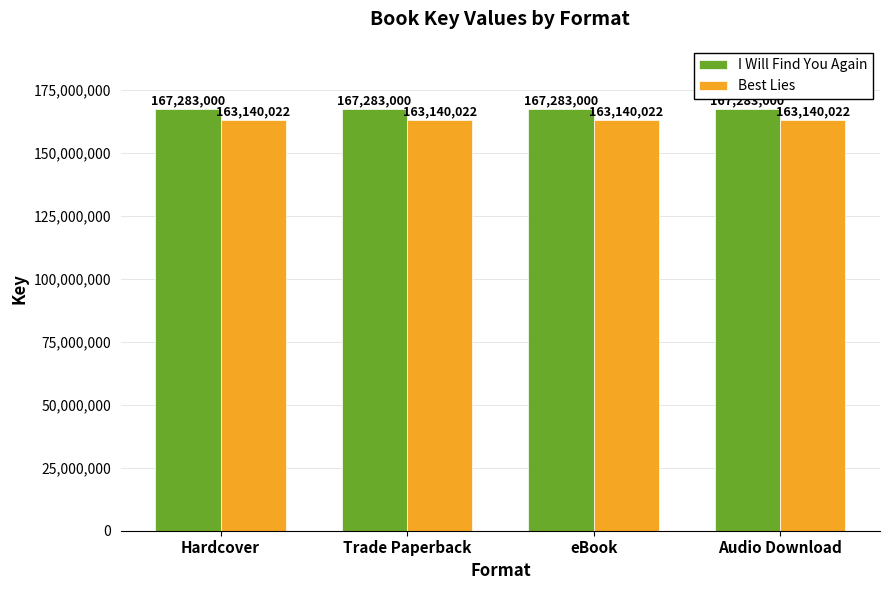

What is the total value across all series at Audio Download?

330423022